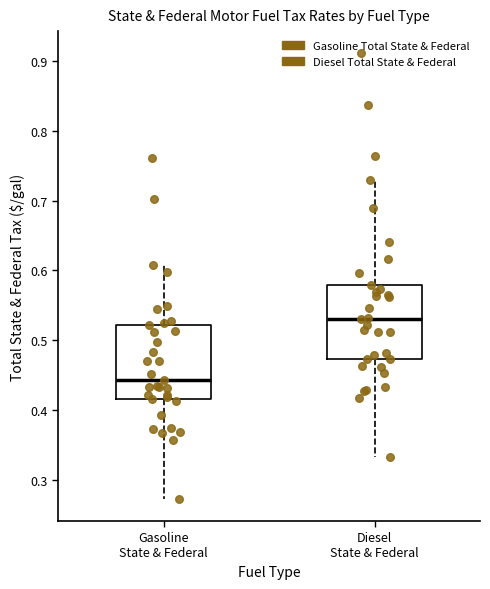

Where does the lower whisker of the box for Diesel State & Federal end on the y-axis? The values are not printed on the chart, so give them approximately, as read against the axis.

0.33